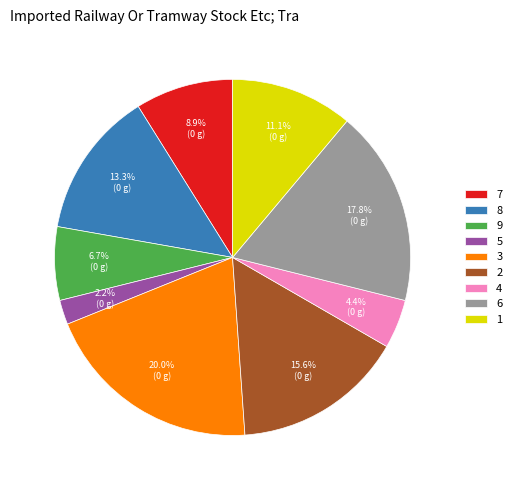

To the nearest percent, what percentage of the pie is 2?

16%